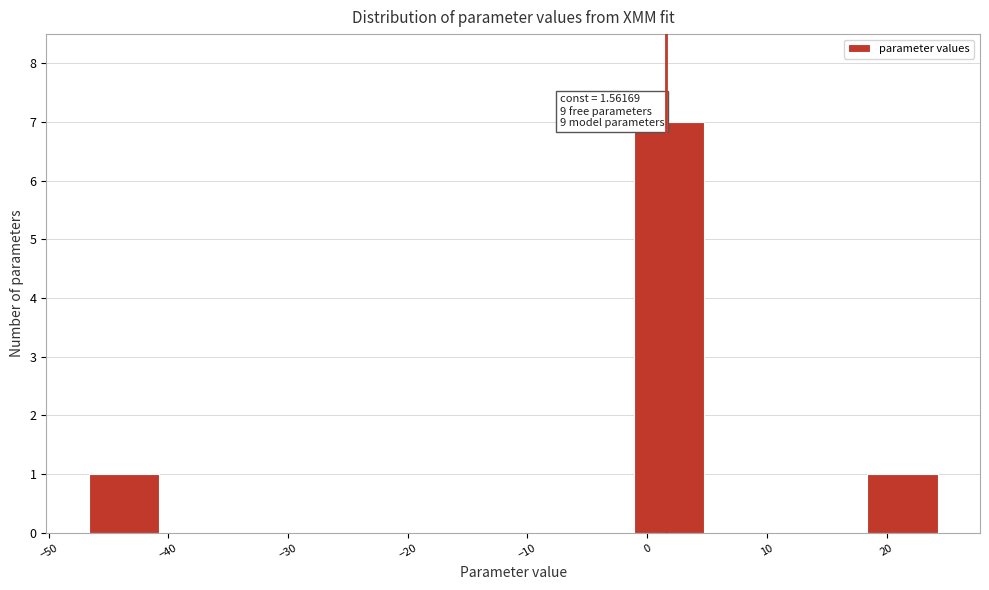

Over which range of the x-axis is the bar tallest?

-1 to 5